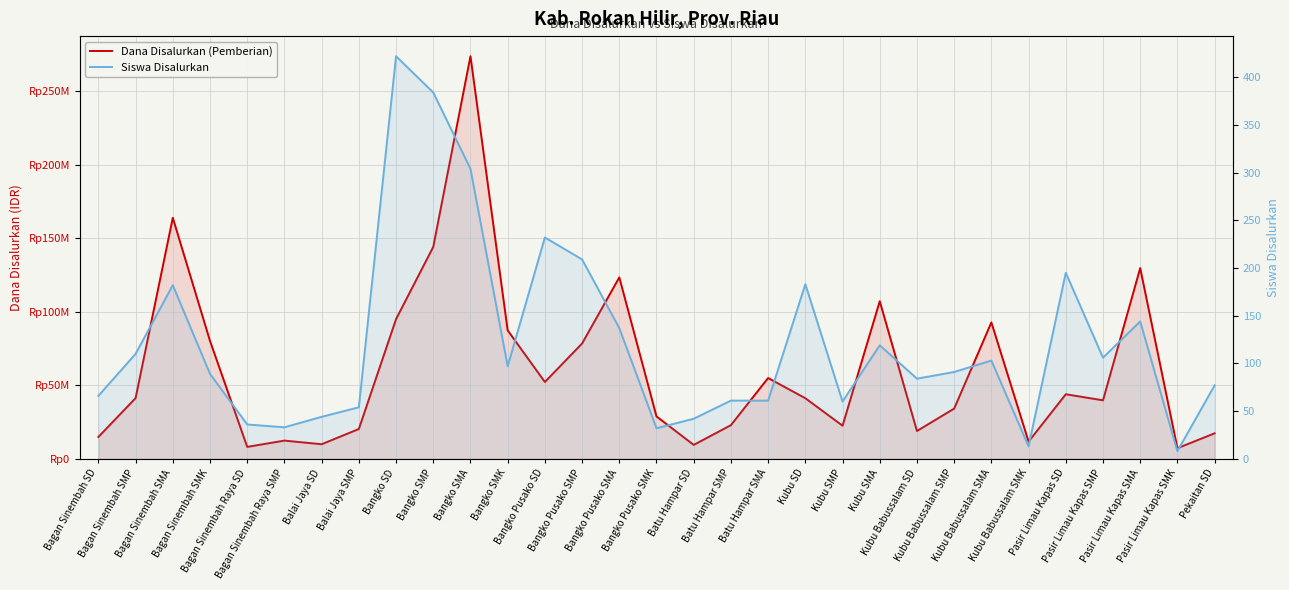

What is the sum of the Dana Disalurkan (Pemberian) values at Balai Jaya SD and Pasir Limau Kapas SD?

53775000